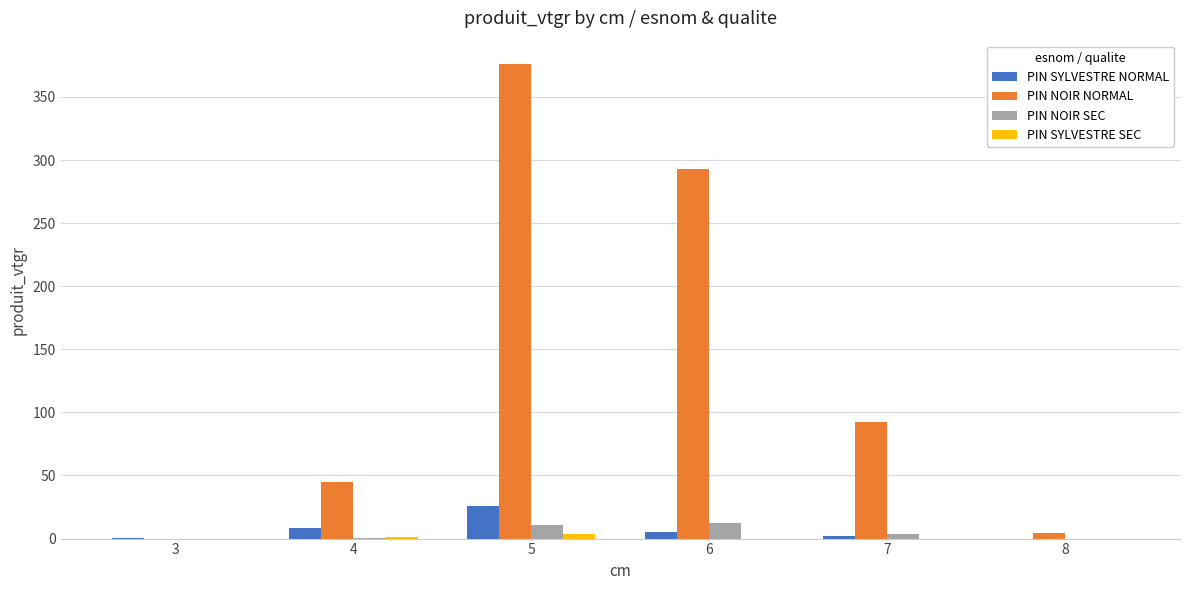

What is the highest value of the PIN SYLVESTRE NORMAL series?

25.6